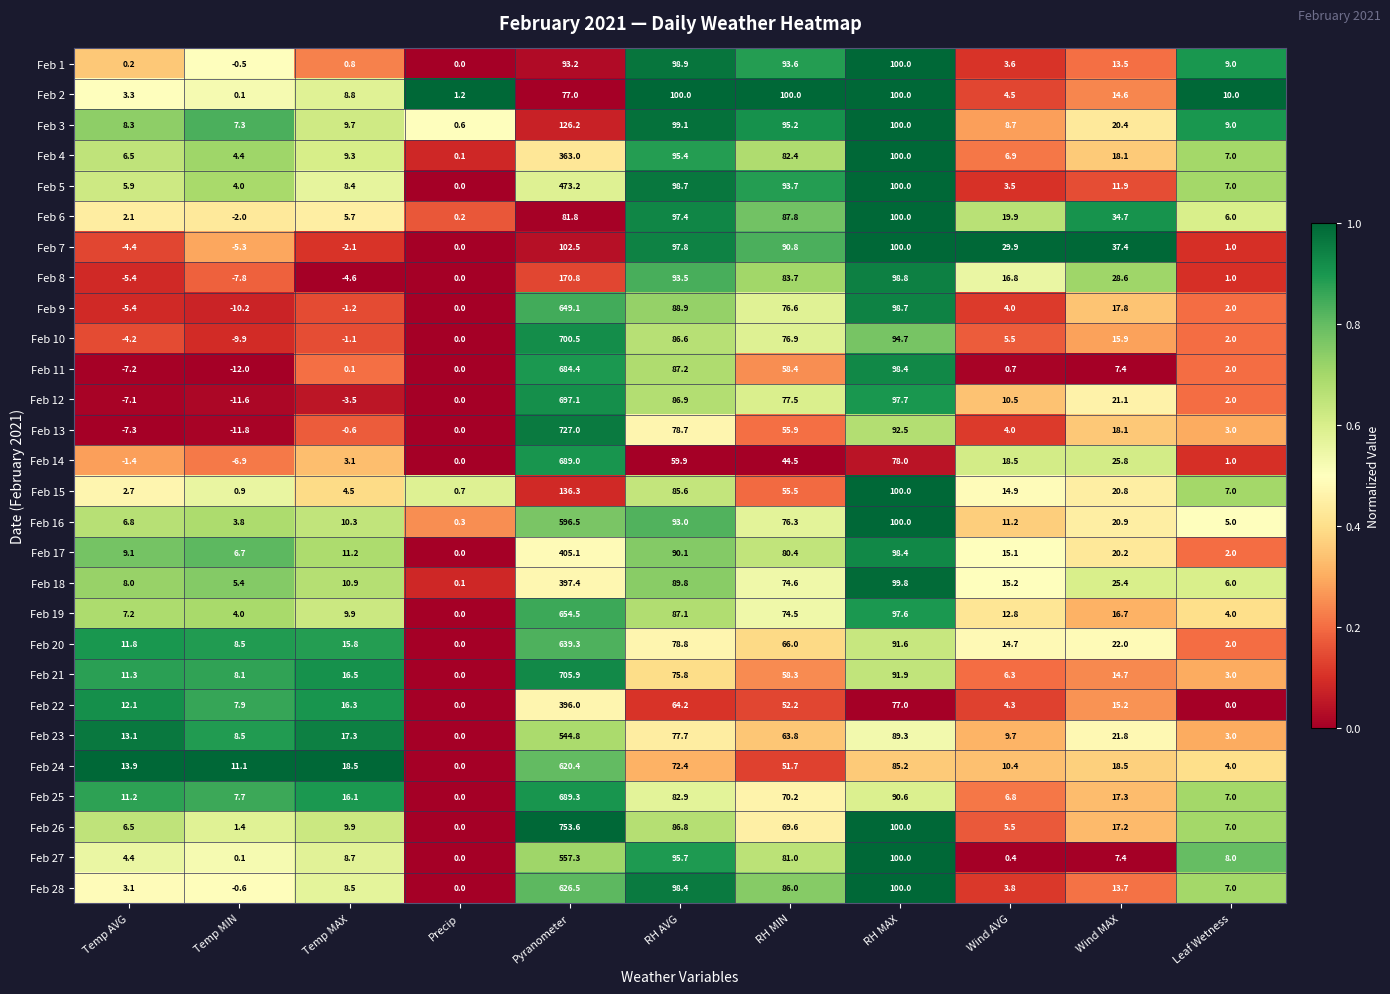

How many data points does each series have?

11